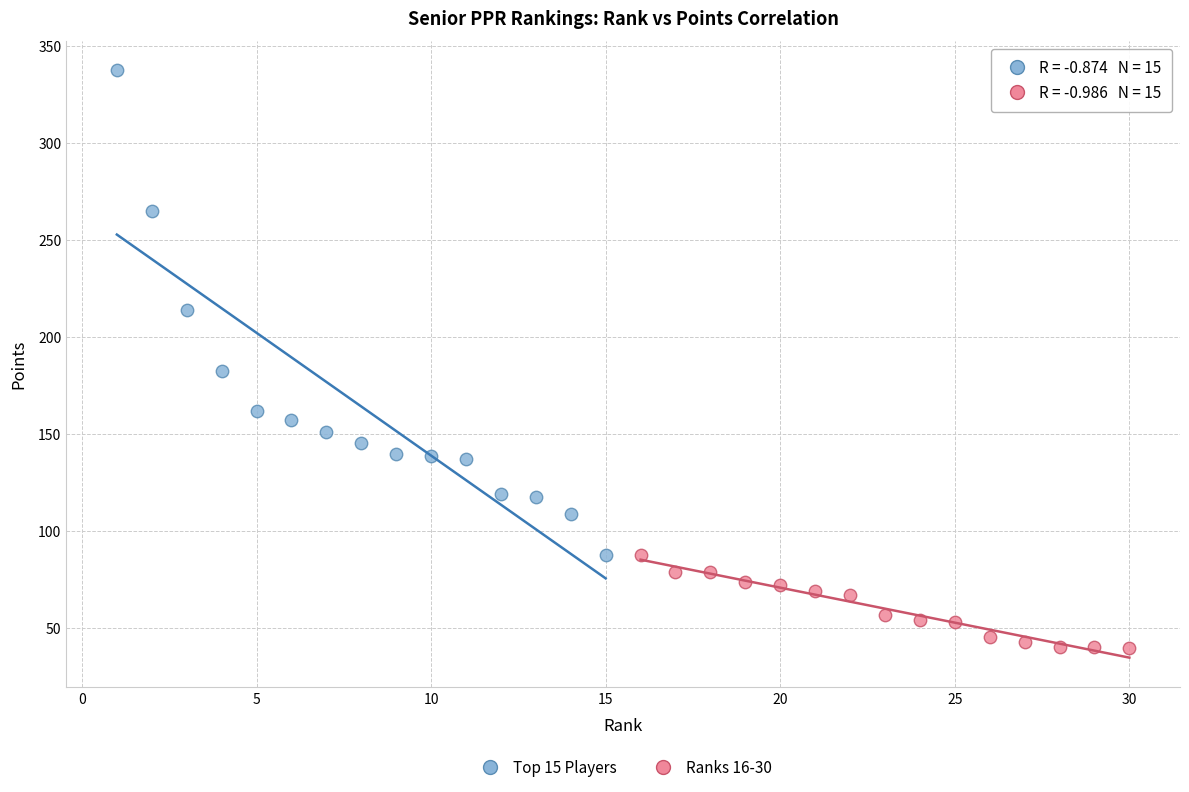

Which series reaches the maximum Y coordinate?

Top 15 Players